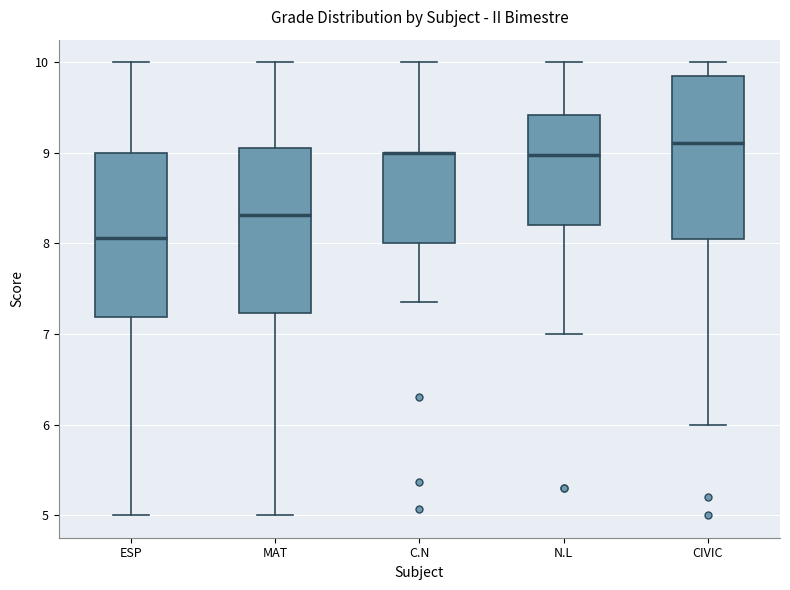

Reading left to right, read every box against the y-axis: the position of its median line, the range the box covers, and the ends of its whiskers. The values are not printed on the chart, so give them approximately, as read against the axis.

ESP: median 8.1, box 7.2 to 9.0, whiskers 5.0 to 10.0
MAT: median 8.3, box 7.2 to 9.1, whiskers 5.0 to 10.0
C.N: median 9.0 (drawn on the box's upper edge), box 8.0 to 9.0, whiskers 7.4 to 10.0
N.L: median 9.0, box 8.2 to 9.4, whiskers 7.0 to 10.0
CIVIC: median 9.1, box 8.0 to 9.8, whiskers 6.0 to 10.0